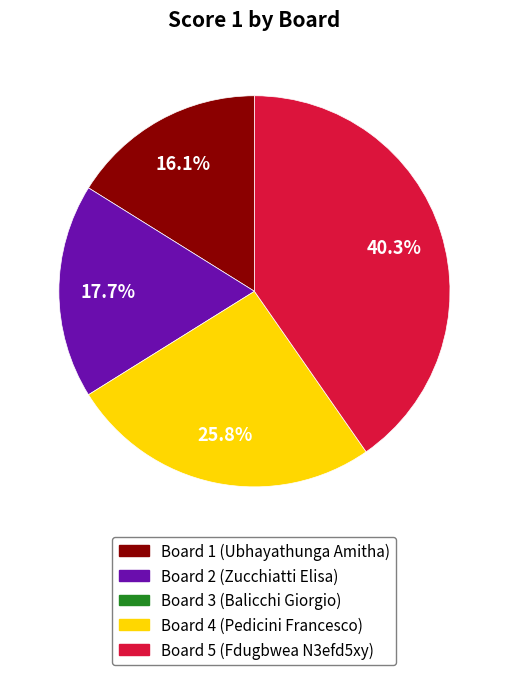

Does any single category account for the majority?

No